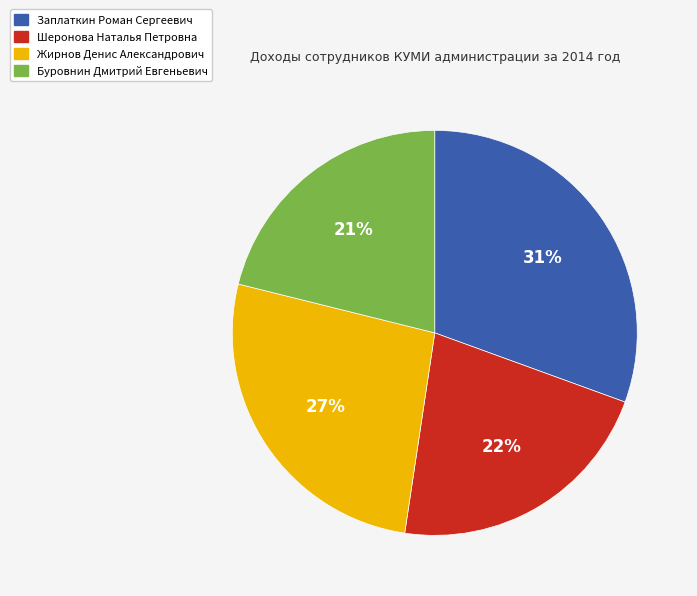

How many slices are in this pie chart?

4